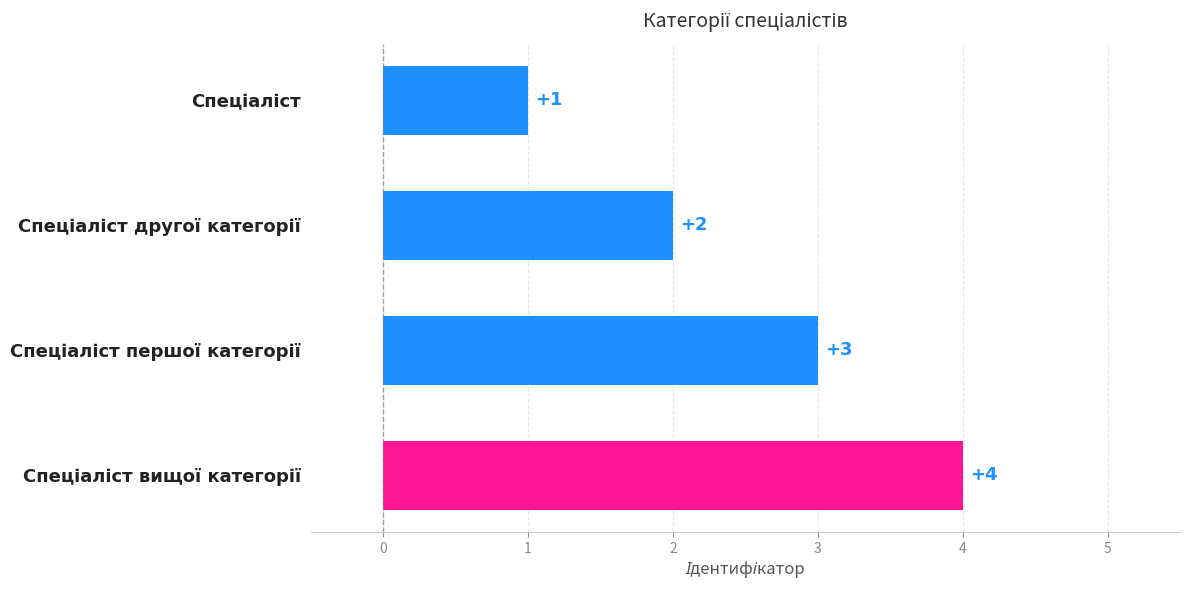

What is the smallest value displayed?

1